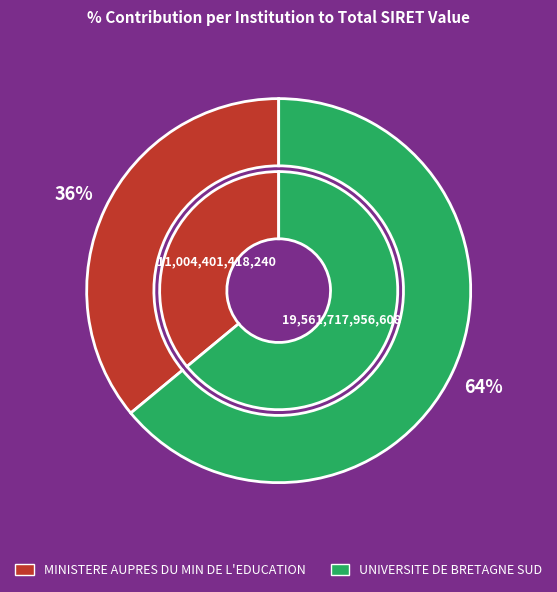

To the nearest percent, what is the average slice percentage?

50%